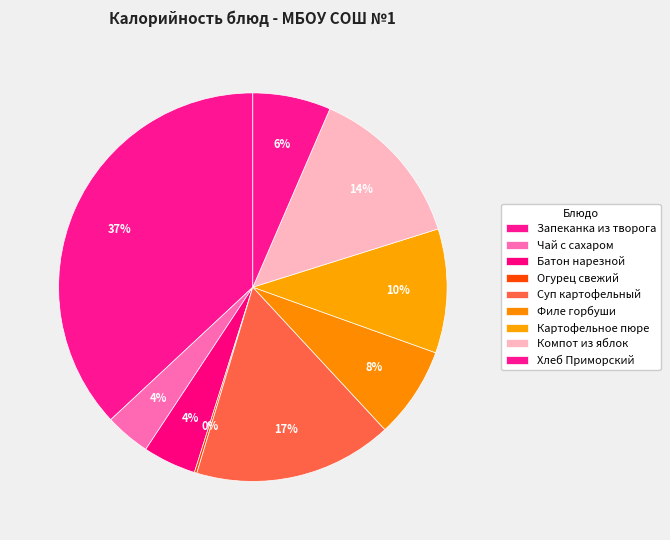

What is the change in value from Чай с сахаром to Компот из яблок?

+105.1